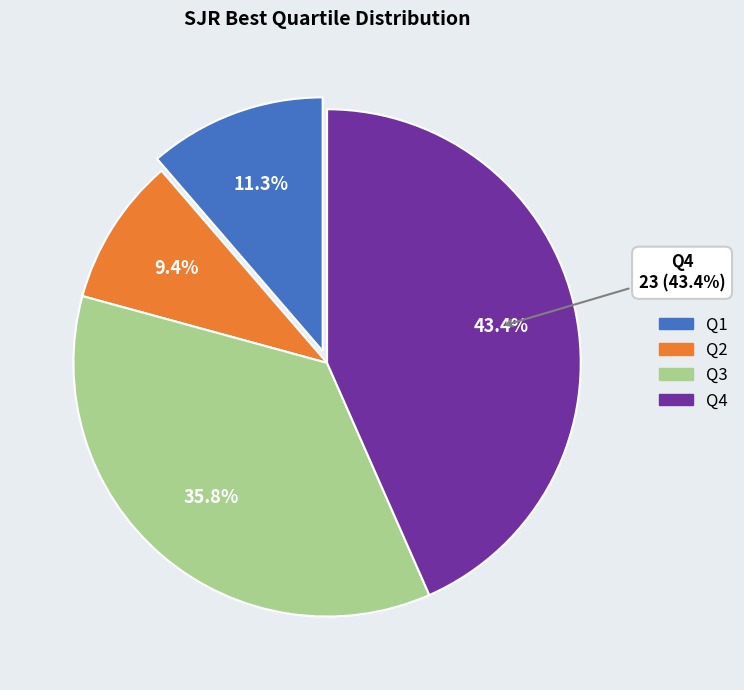

To the nearest percent, what is the average slice percentage?

25%